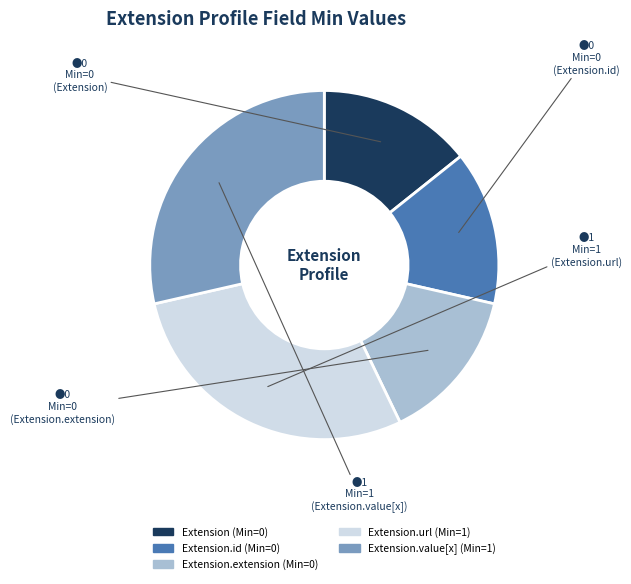

Does any single category account for the majority?

No